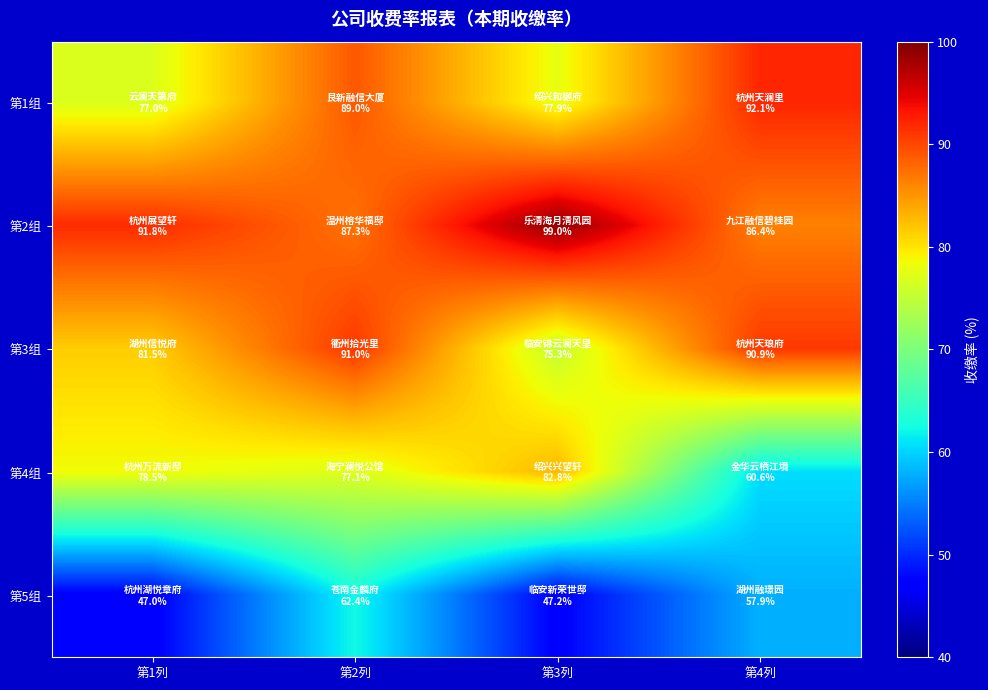

Reading left to right, transcribe all the data shown in this chart.

第1组: 第1列=77.0	第2列=89.0	第3列=77.9	第4列=92.1
第2组: 第1列=91.8	第2列=87.3	第3列=99.0	第4列=86.4
第3组: 第1列=81.5	第2列=91.0	第3列=75.3	第4列=90.9
第4组: 第1列=78.5	第2列=77.1	第3列=82.8	第4列=60.6
第5组: 第1列=47.0	第2列=62.4	第3列=47.2	第4列=57.9